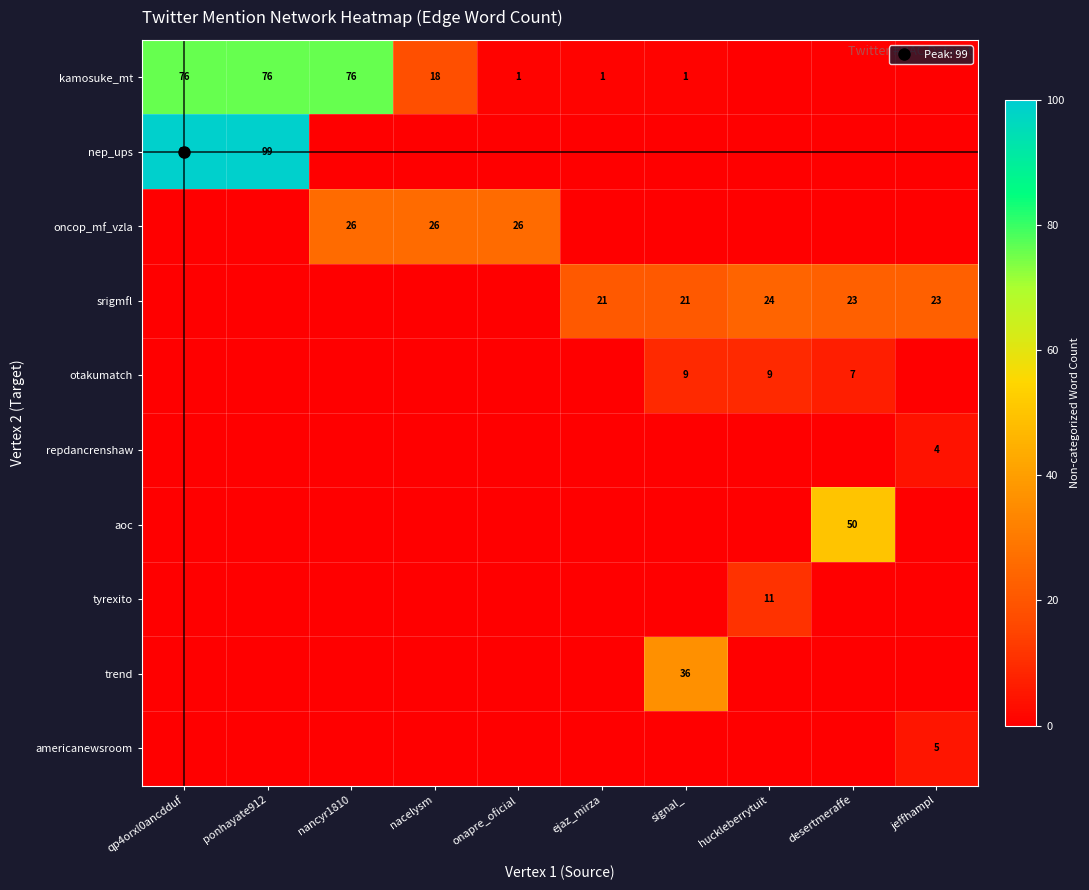

The value of srigmfl at ponhayate912 is 0. True or false?

True